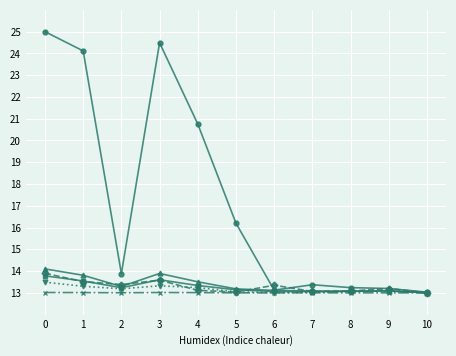

What is the total value across all series at 0?

93.3